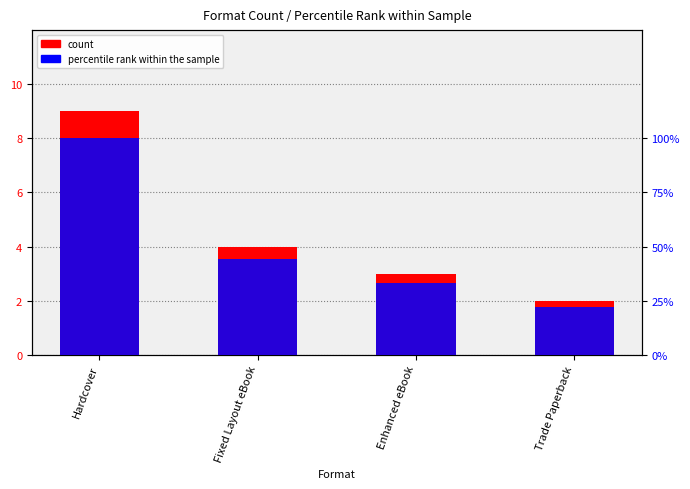

Between Enhanced eBook and Fixed Layout eBook, which is larger?

Fixed Layout eBook